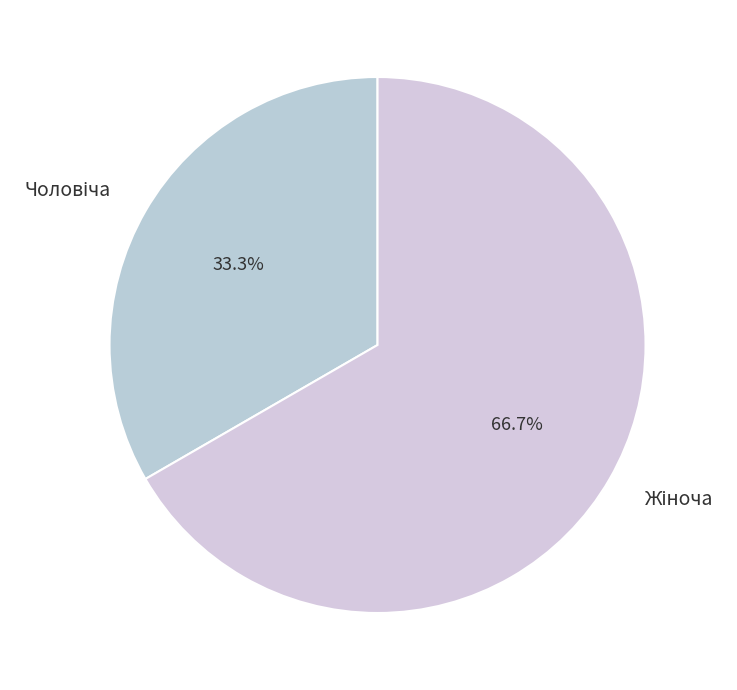

How many slices are in this pie chart?

2